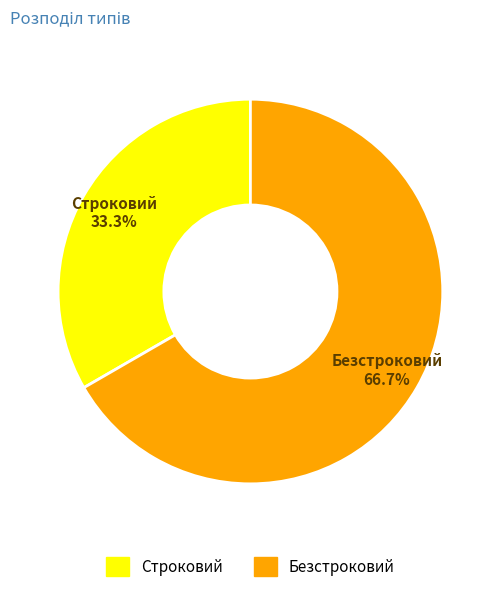

How many slices are in this pie chart?

2